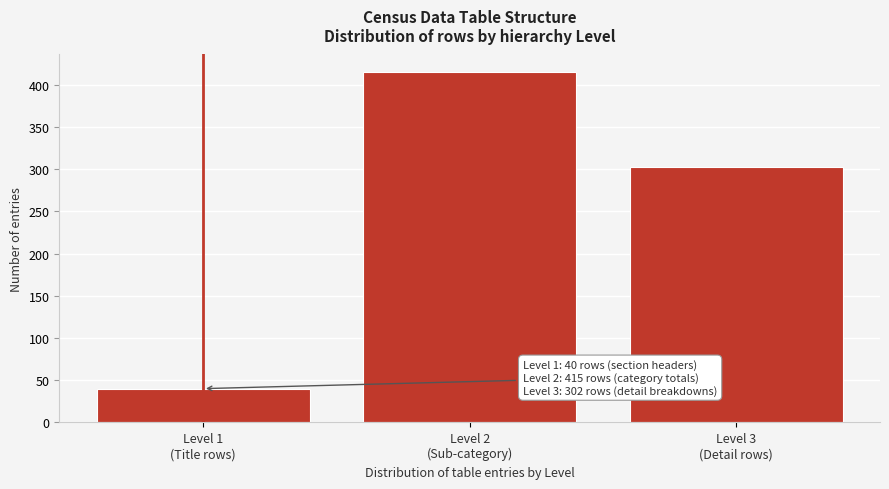

Reading left to right, transcribe all the data shown in this chart.

40	415	302